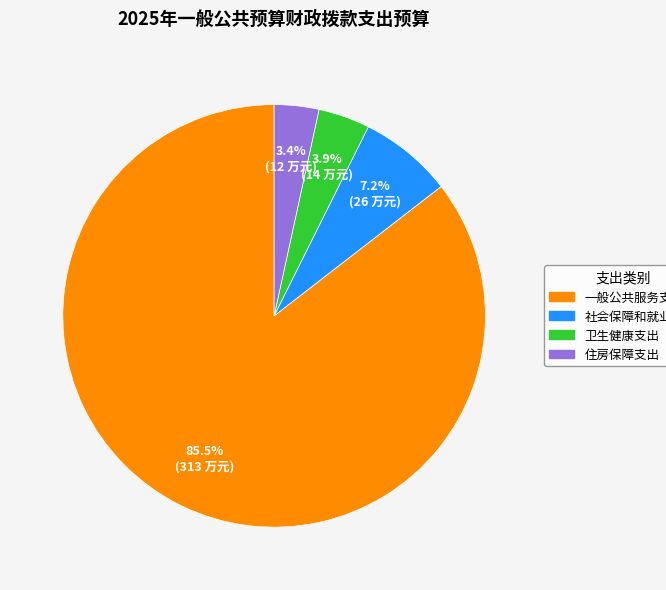

To the nearest percent, what is the difference between the largest and smallest slice percentages?

82%